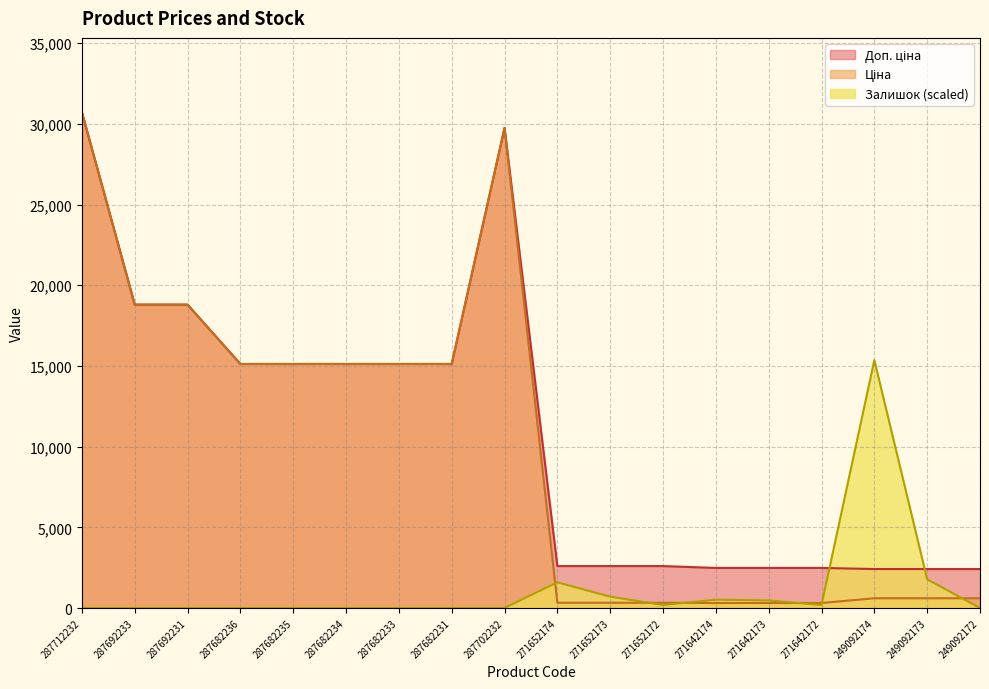

What is the sum of all Залишок values?

20790.3